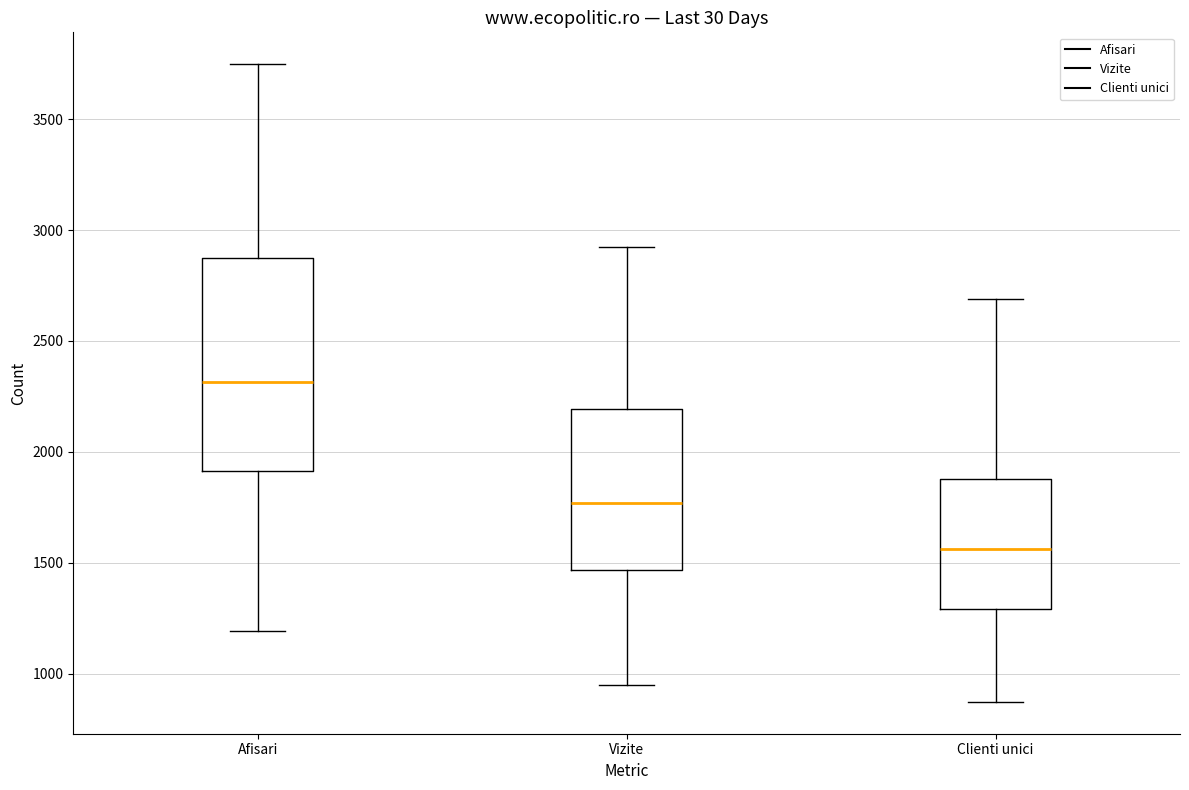

Comparing the boxes themselves (not the whiskers), which one is the tallest?

Afisari